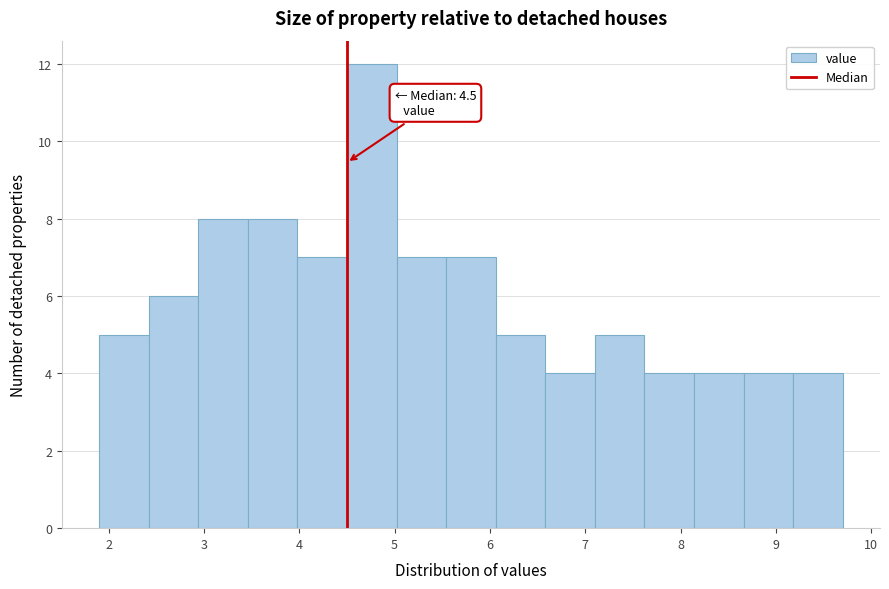

Which range on the x-axis has the tallest bar?

4.50 to 5.02